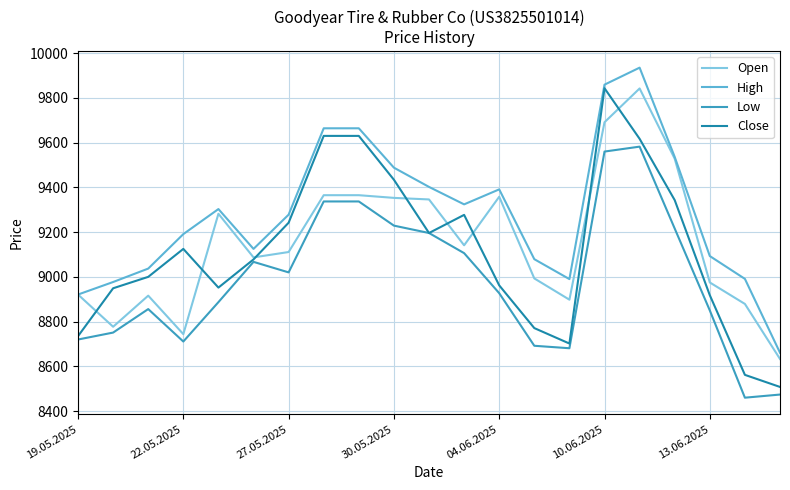

Which series has the largest total across all categories?

High